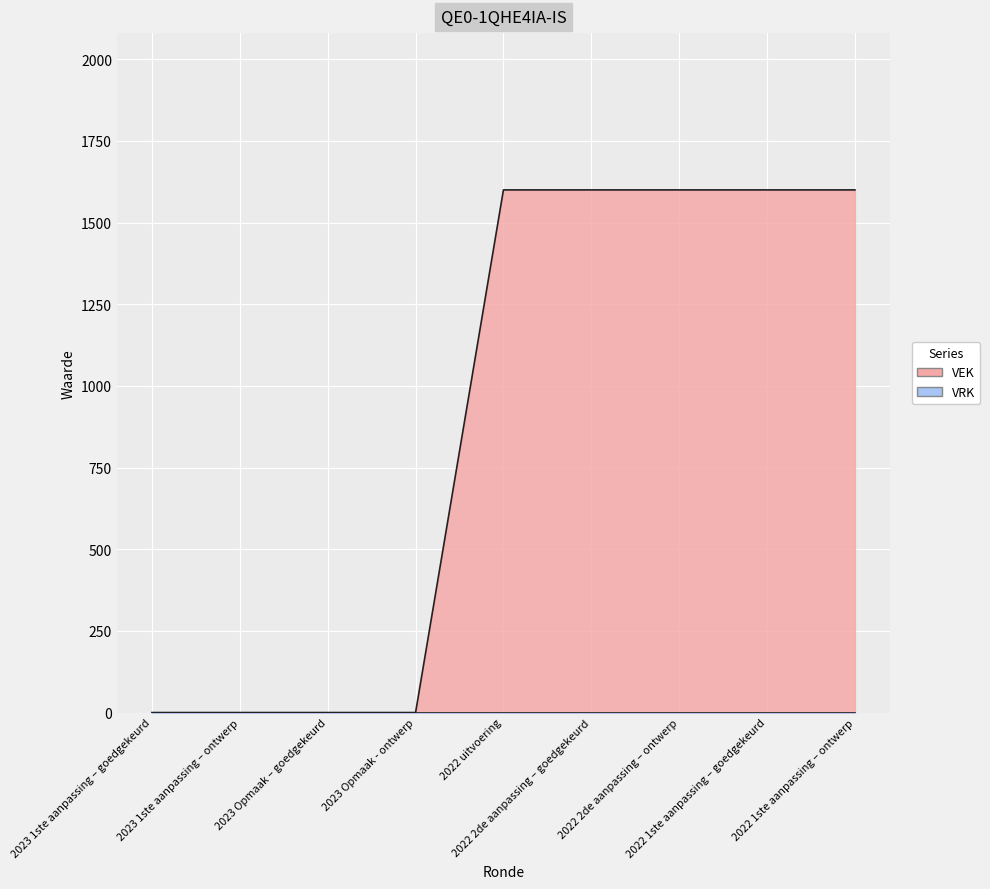

Which label corresponds to the largest value in the chart?

2022 uitvoering